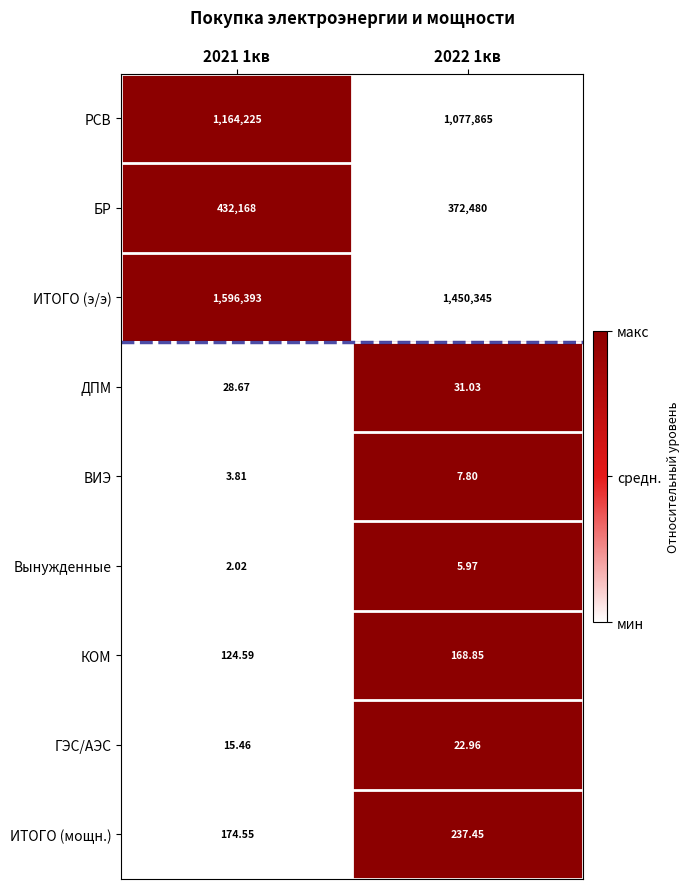

List the series in order of their peak value, highest first.

ИТОГО (э/э), РСВ, БР, ИТОГО (мощн.), КОМ, ДПМ, ГЭС/АЭС, ВИЭ, Вынужденные